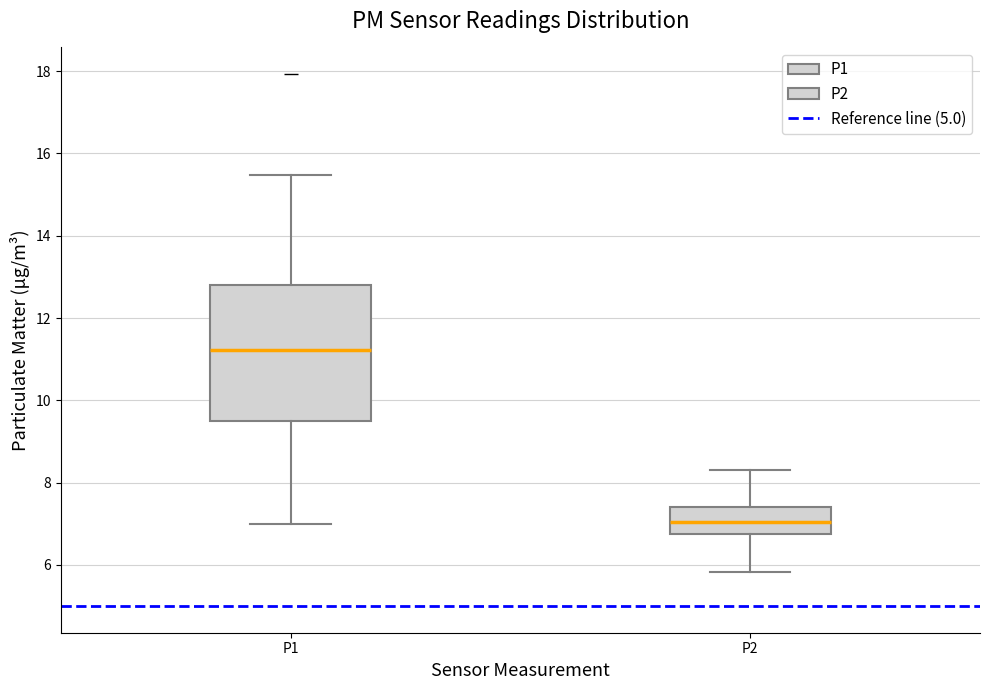

Reading left to right, read every box against the y-axis: the position of its median line, the range the box covers, and the ends of its whiskers. The values are not printed on the chart, so give them approximately, as read against the axis.

P1: median 11.2, box 9.6 to 12.8, whiskers 7.0 to 15.4
P2: median 7.0, box 6.8 to 7.4, whiskers 5.8 to 8.4